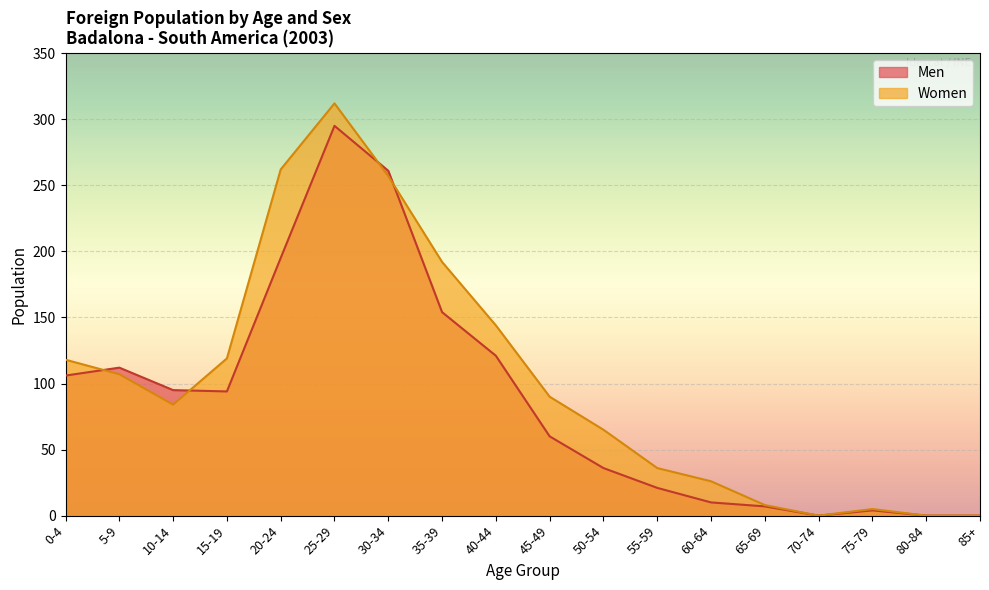

What is the spread (max minus min) of values at 0-4?

12